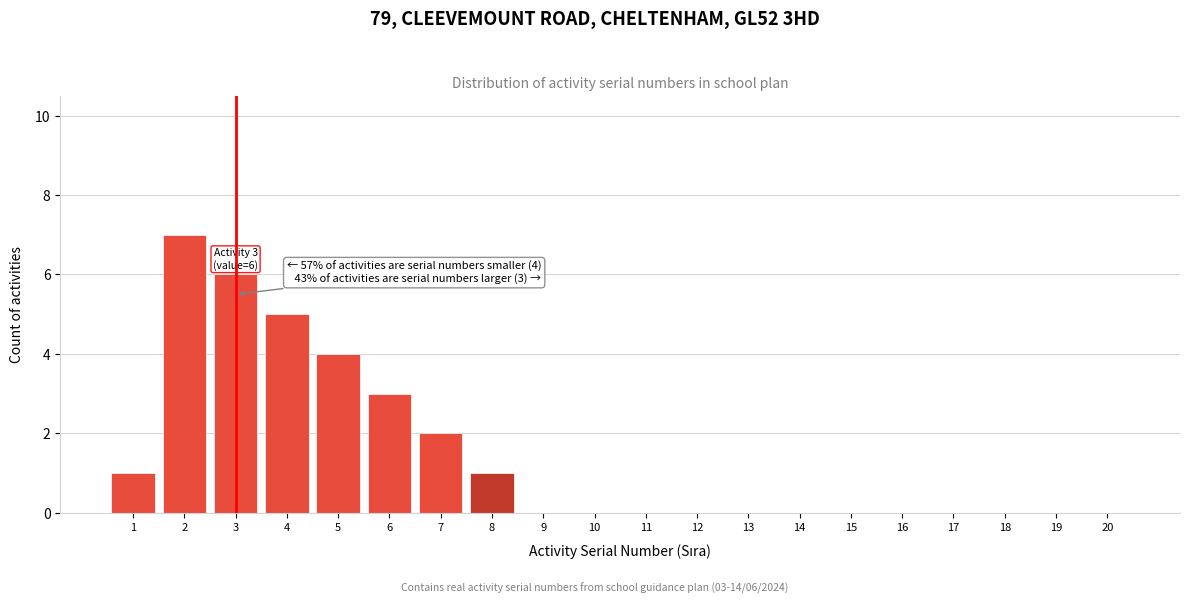

Reading right to left, list all the values displayed in this chart.

20=0	19=0	18=0	17=0	16=0	15=0	14=0	13=0	12=0	11=0	10=0	9=0	8=1	7=2	6=3	5=4	4=5	3=6	2=7	1=1